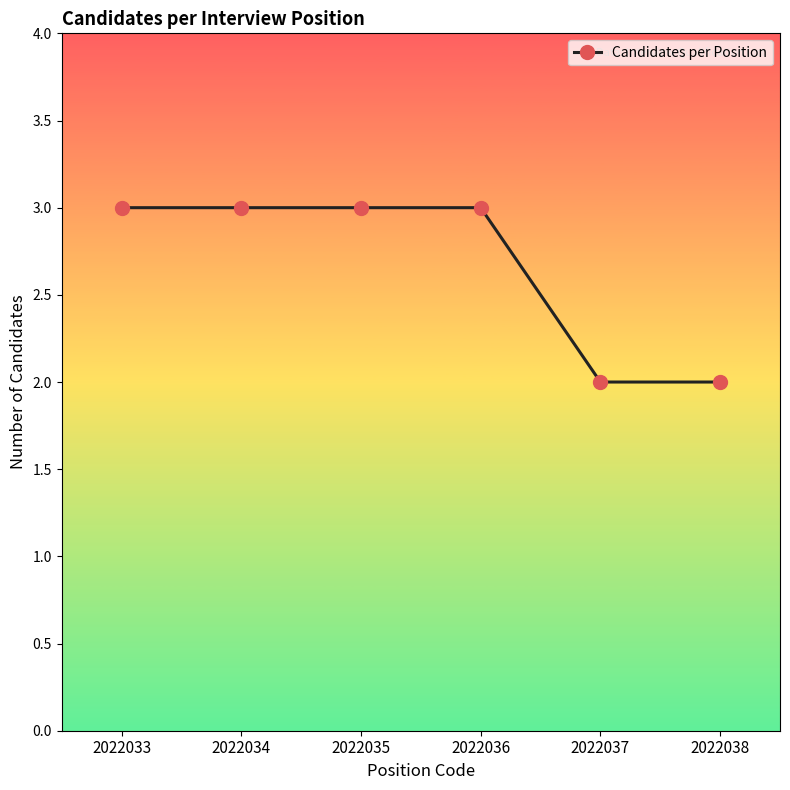

What is the ratio of the value at 2022036 to the value at 2022034?

1.0